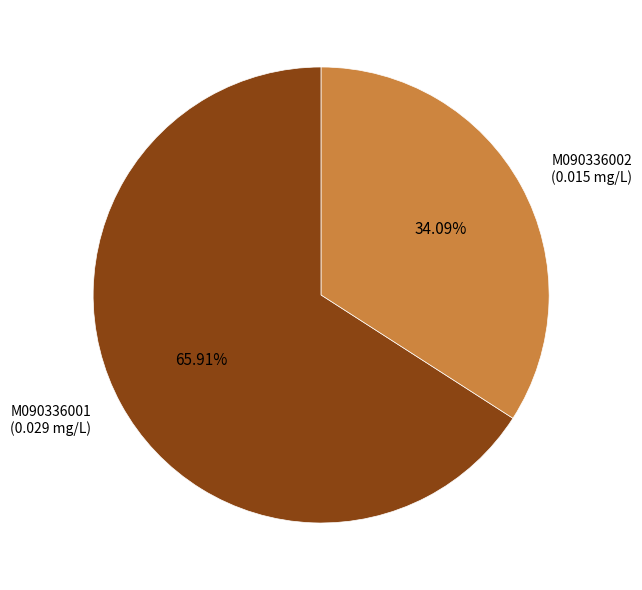

Rank the categories by value from lowest to highest.

M090336002, M090336001